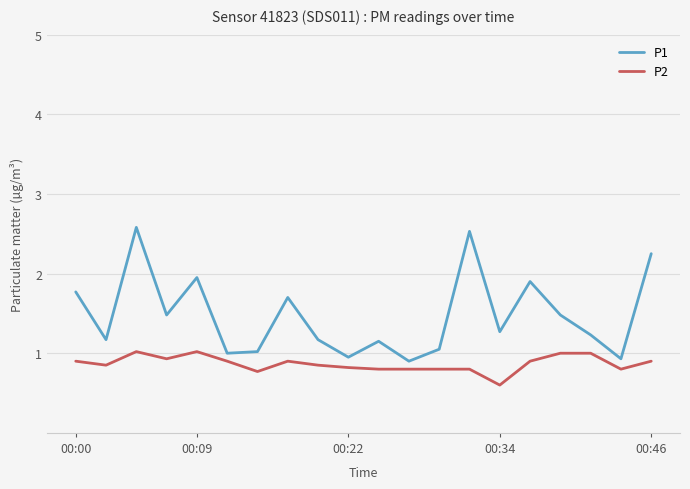

How many interior local peaks does the P1 series have?

6